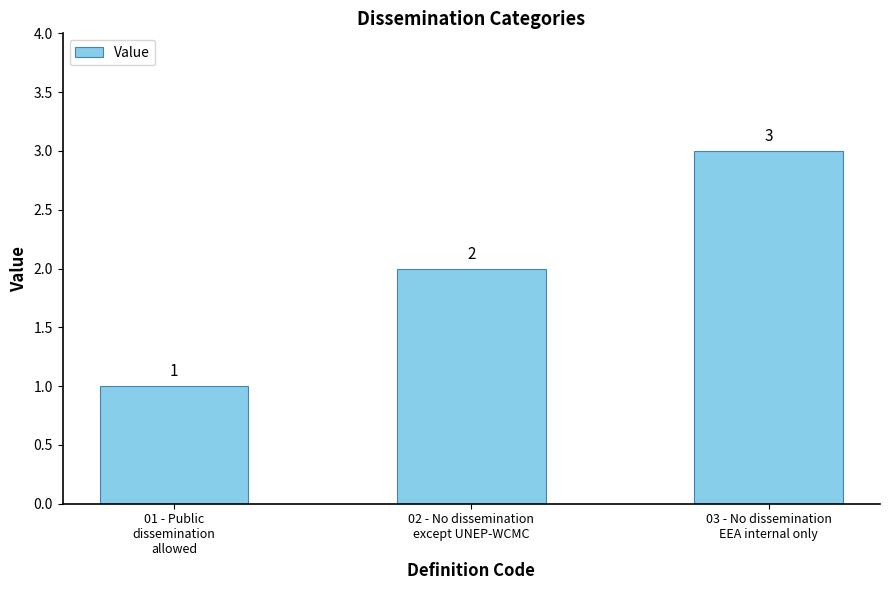

Are the bars horizontal?

No